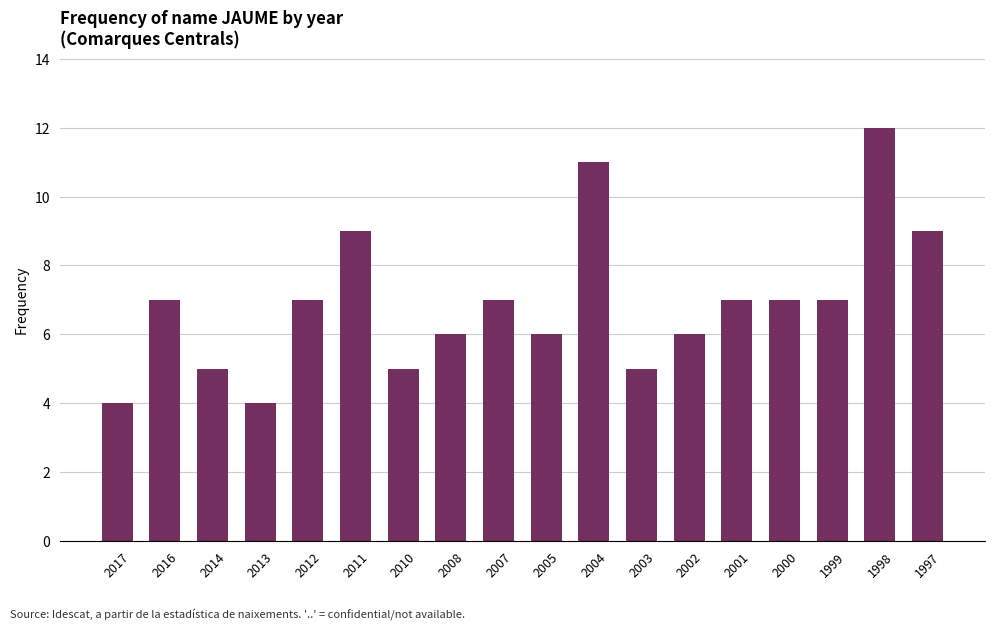

The value at 2005 is 11. True or false?

False